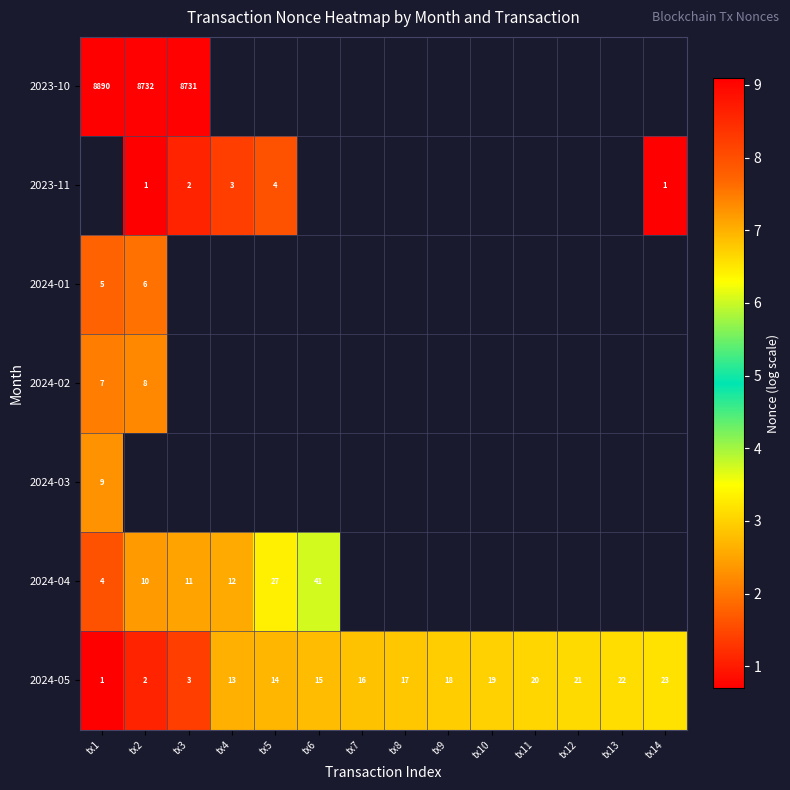

How many distinct data groups are displayed?

7